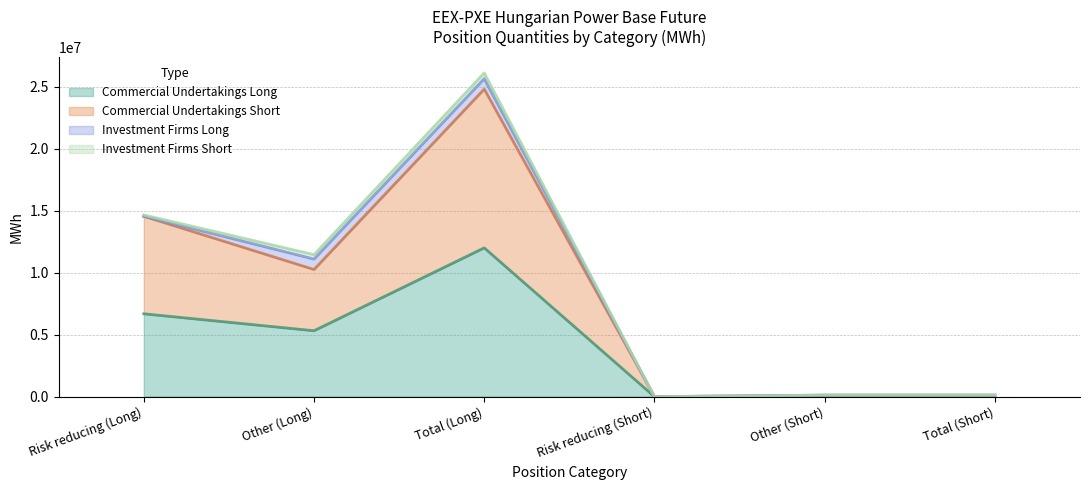

The Commercial Undertakings Long series shows 6689337 at Risk reducing (Long). True or false?

True